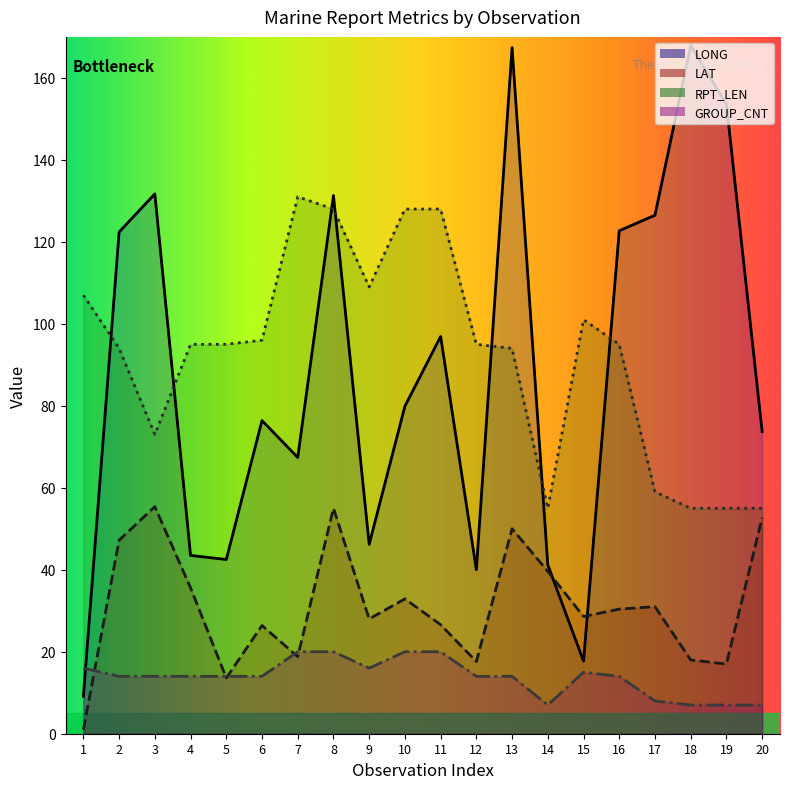

What is the difference between the maximum and minimum values in the GROUP_CNT series?

13.0